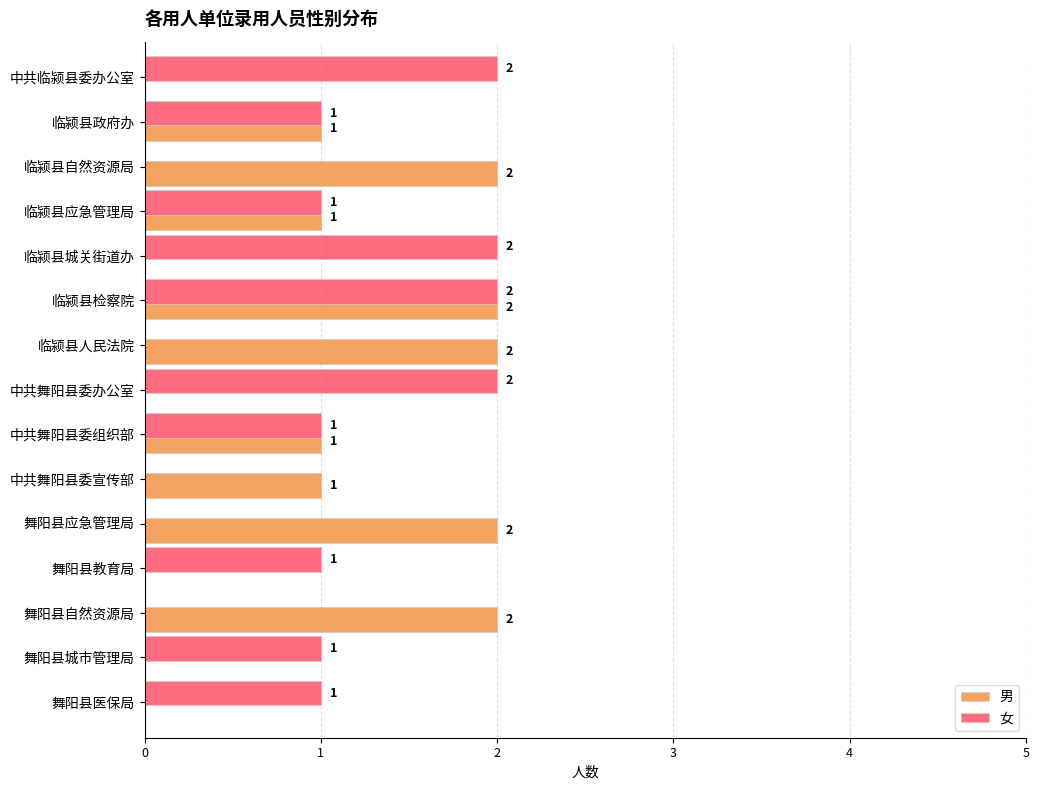

Is the value of 女 at 中共舞阳县委办公室 greater than the value of 男 at 中共舞阳县委宣传部?

Yes